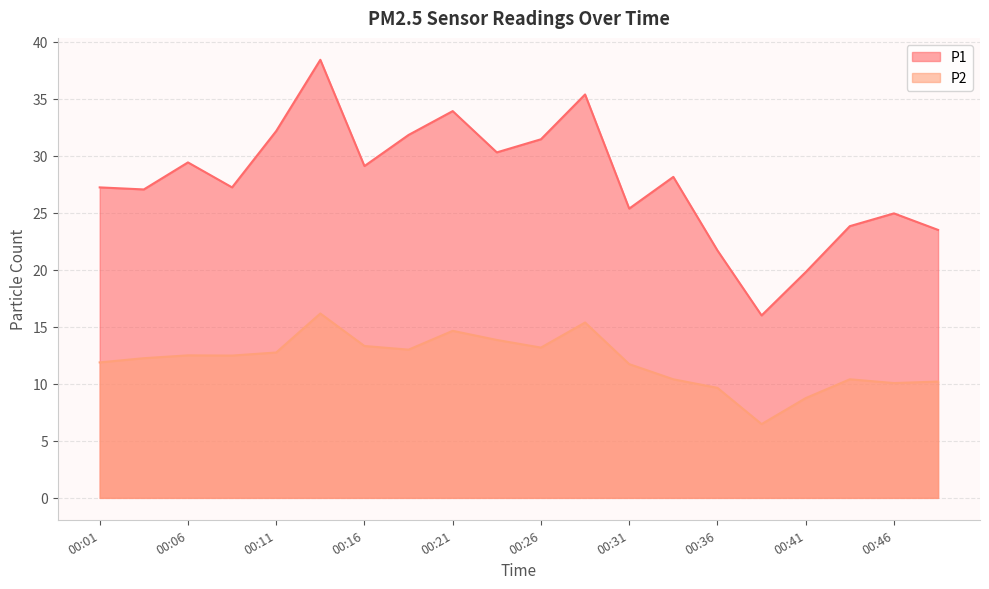

Which series has the largest total across all categories?

P1